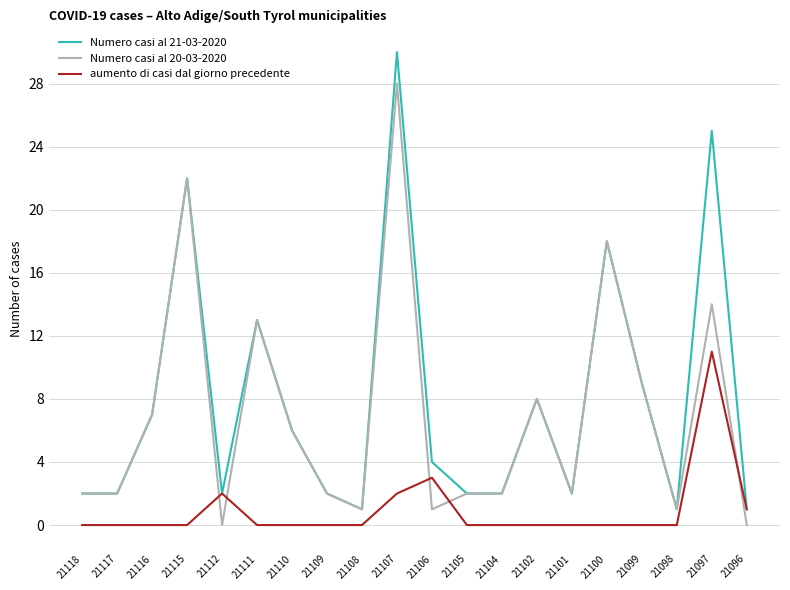

What is the difference between the second highest and second lowest values in the Numero casi al 21-03-2020 series?

24